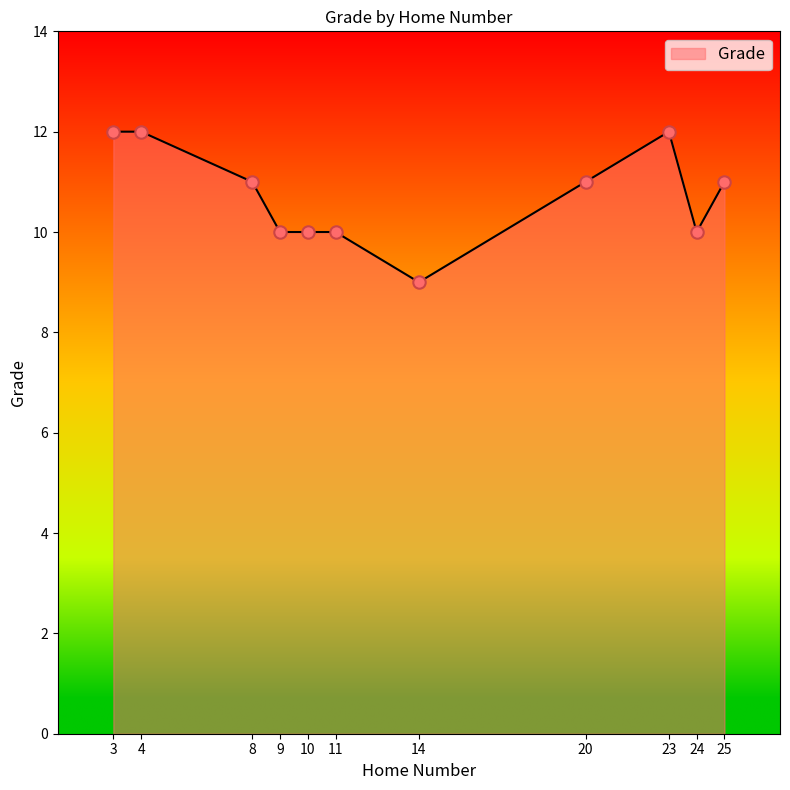

What is the change in value from 8 to 9?

-1